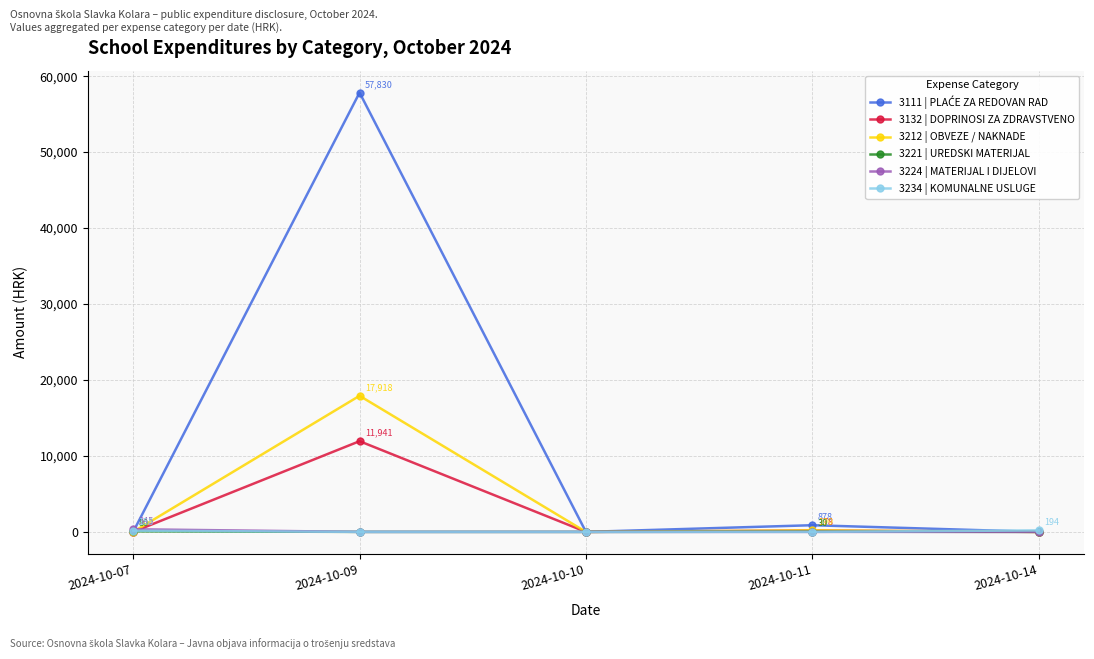

How many interior local valleys does the 3132 | DOPRINOSI ZA ZDRAVSTVENO series have?

1